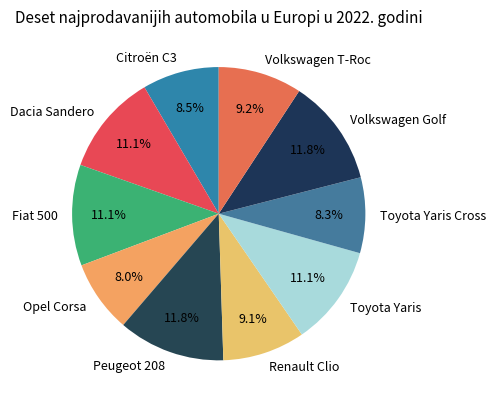

Which has a higher value, Renault Clio or Peugeot 208?

Peugeot 208